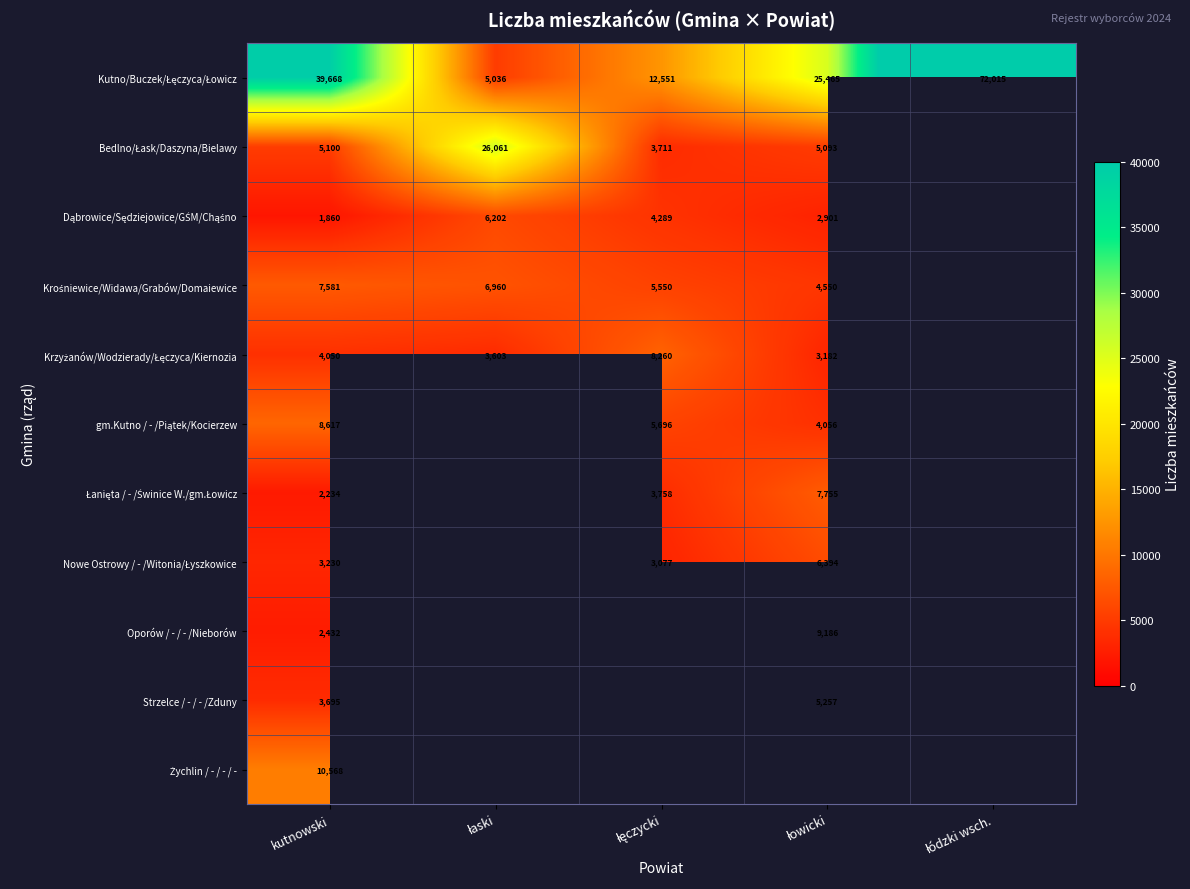

List the labels in order of Krzyżanów/Wodzierady/Łęczyca/Kiernozia value, smallest first.

łowicki, łaski, kutnowski, łęczycki, łódzki wsch.